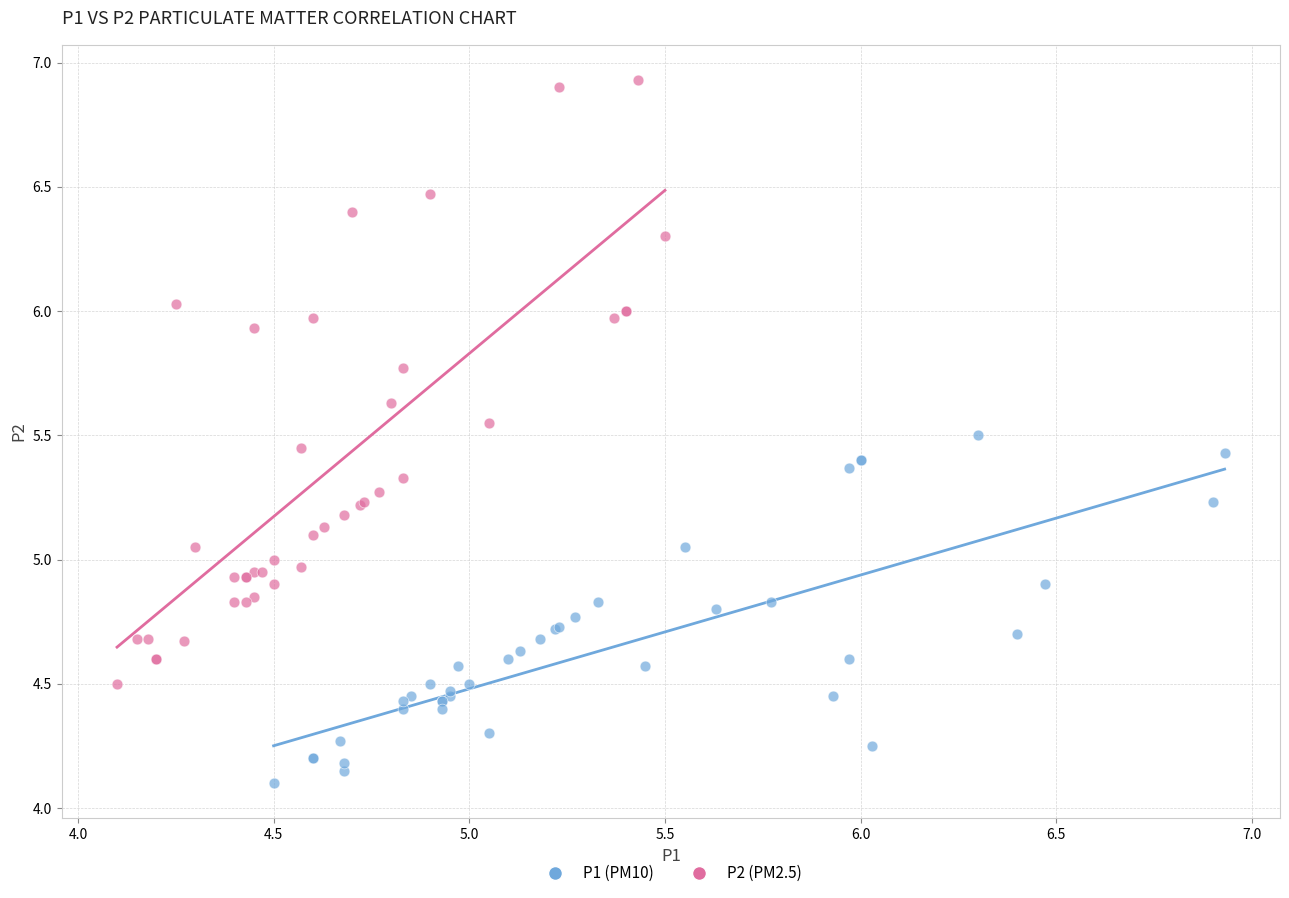

Which series has the widest spread of Y values?

P2 (PM2.5)